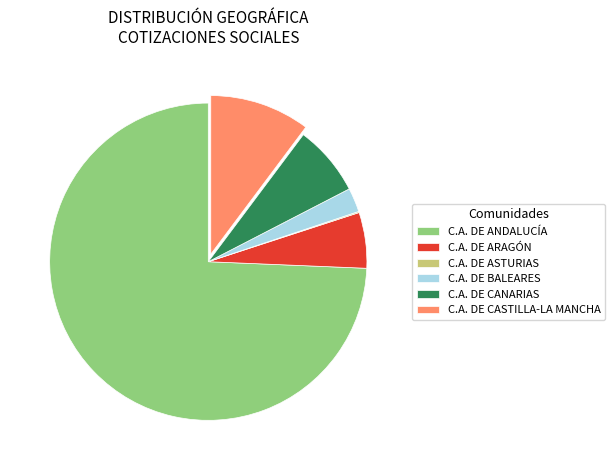

What is the largest slice in the pie chart?

C.A. DE ANDALUCÍA